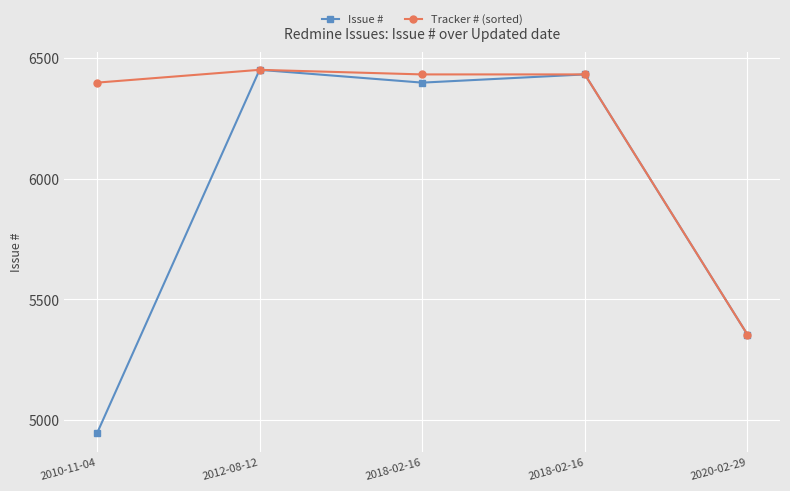

How many lines are shown in the chart?

2